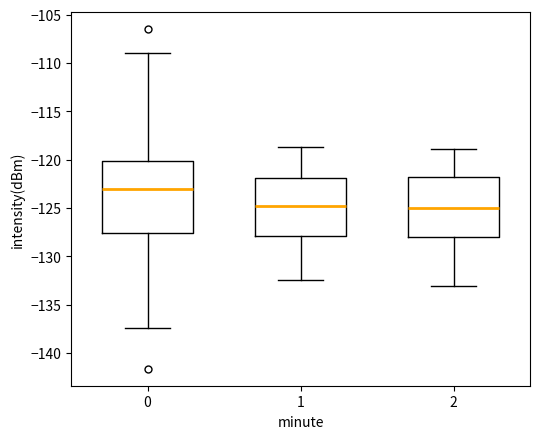

Where does the upper whisker of the box at x = 0 end on the y-axis? The values are not printed on the chart, so give them approximately, as read against the axis.

-109.0